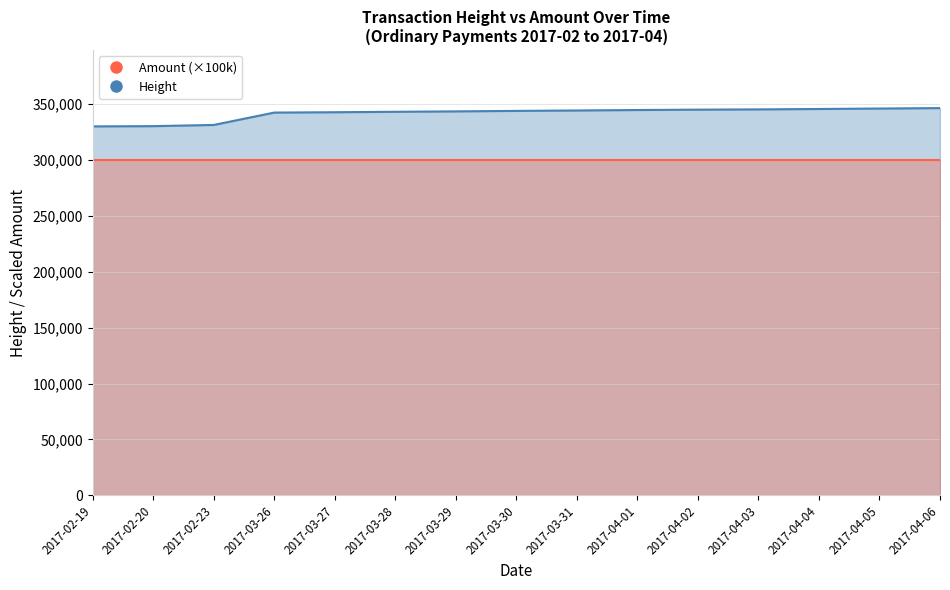

The Amount (×100k) series shows 496009 at 2017-04-03. True or false?

False